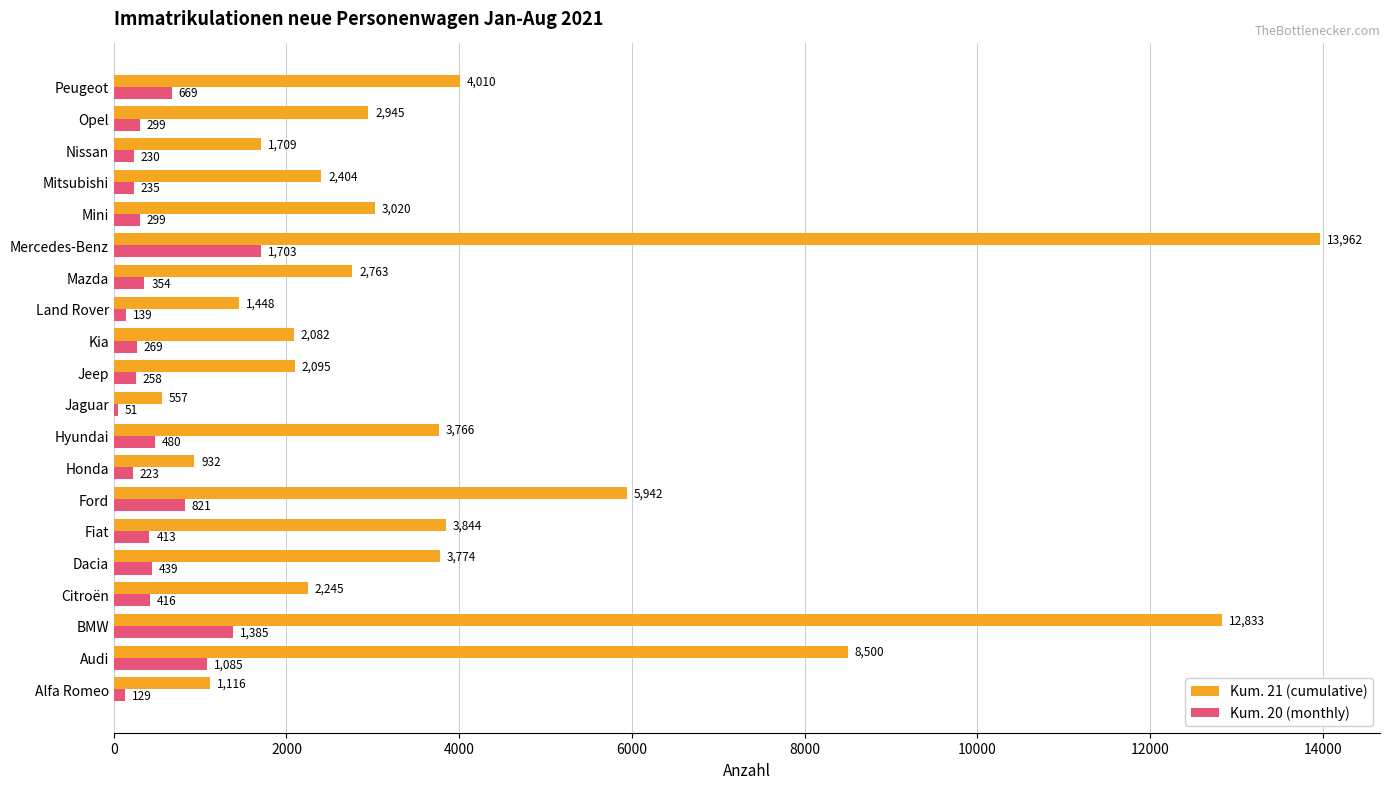

Between Citroën and Nissan, which series saw the biggest shift?

Kum. 21 (cumulative)